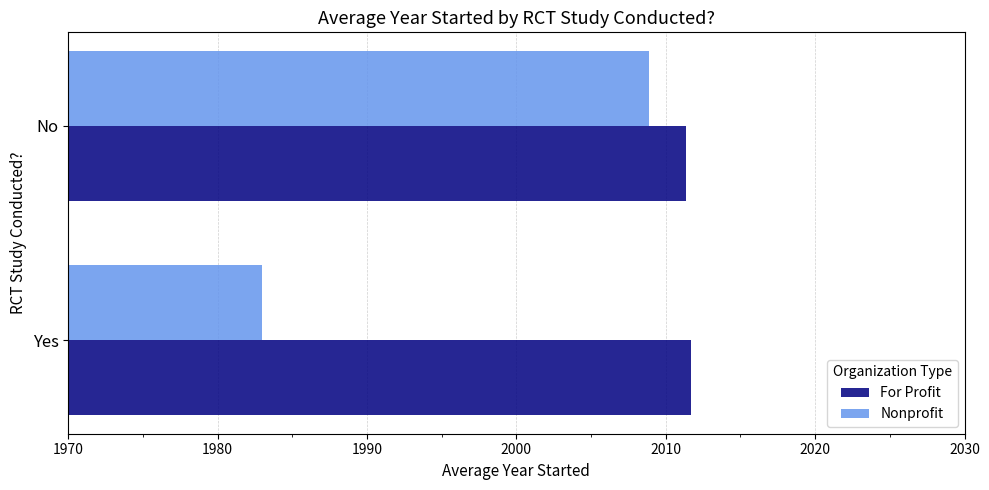

What is the average value of the Nonprofit series?

1995.9